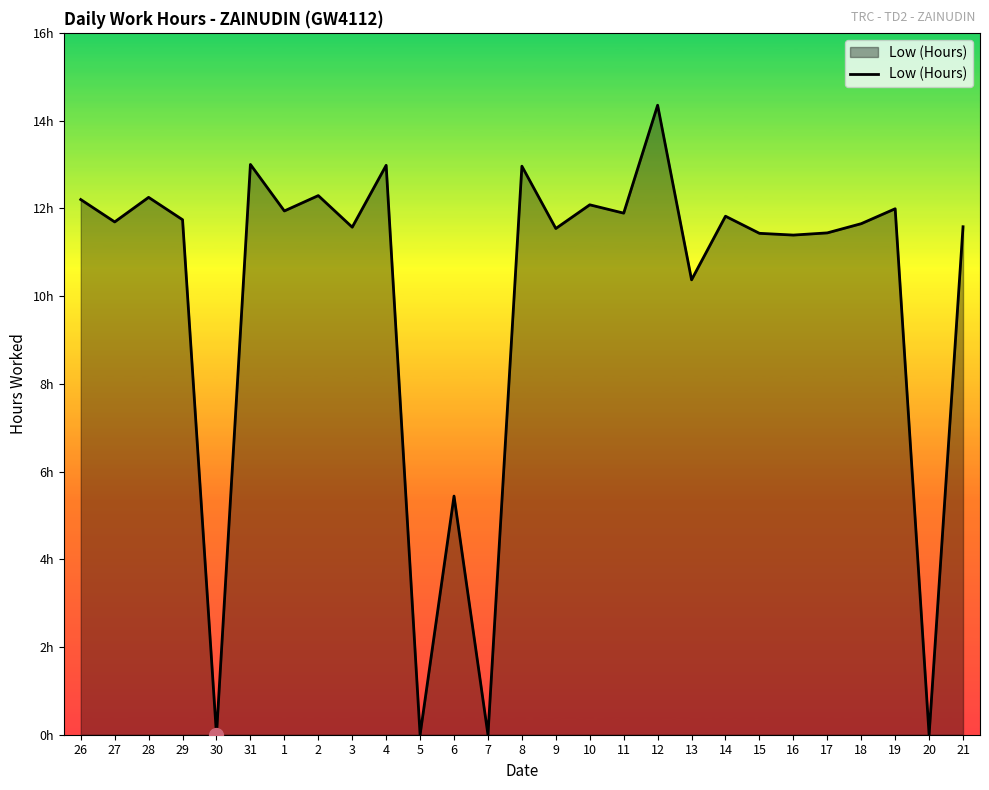

What is the change in value from 5 to 21?

+11.6